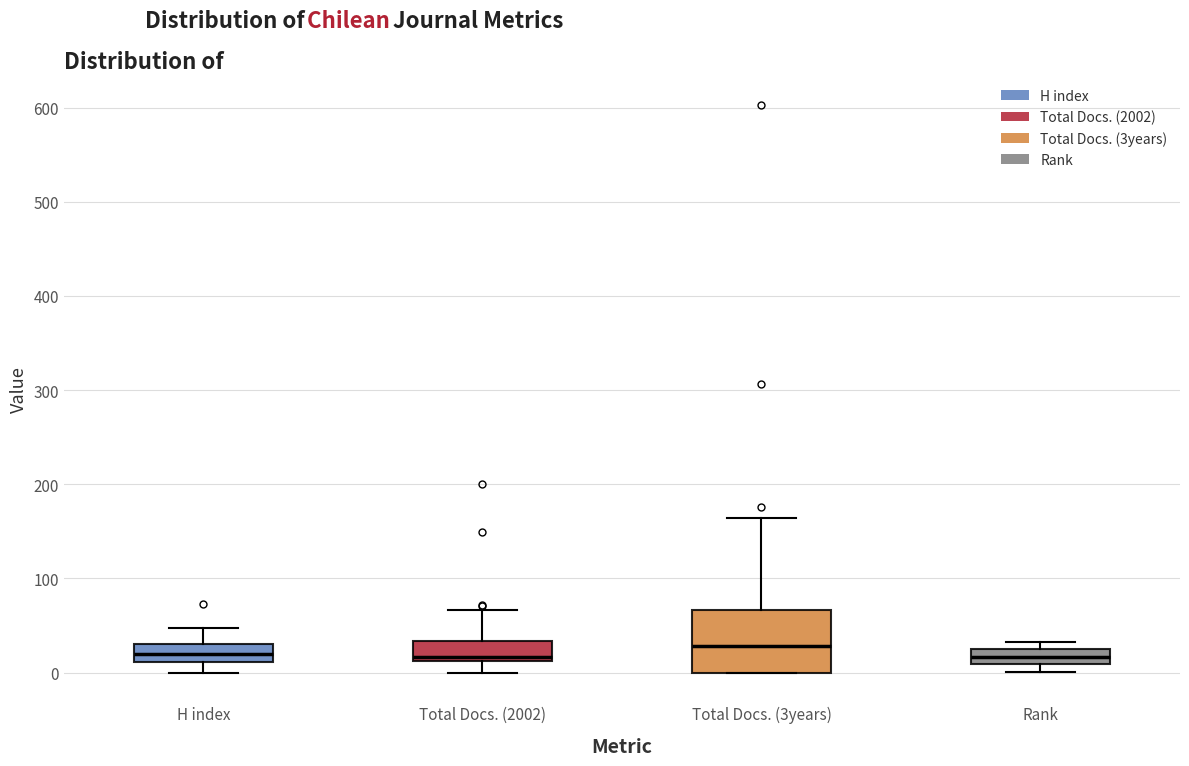

Comparing the boxes themselves (not the whiskers), which one is the tallest?

Total Docs. (3years)